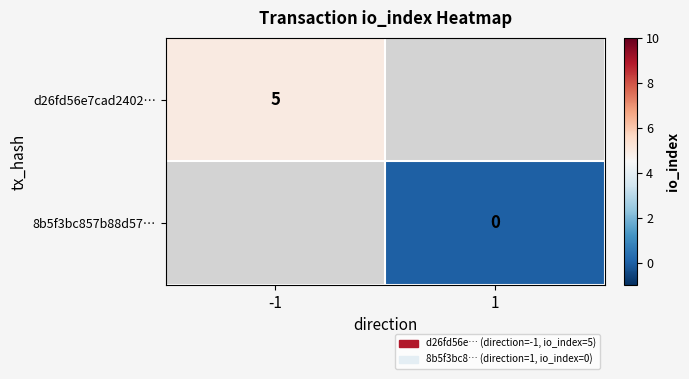

Is the value of 8b5f3bc857b88d57… at 1 greater than the value of d26fd56e7cad2402… at -1?

No